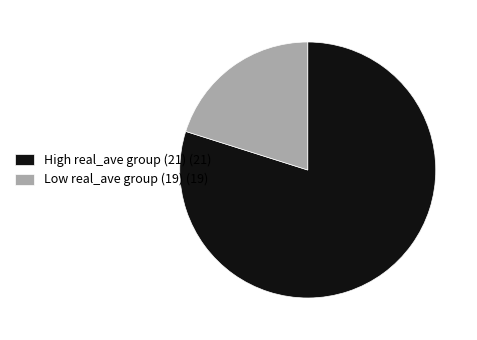

Which slice is the largest?

High real_ave group (21) (21)